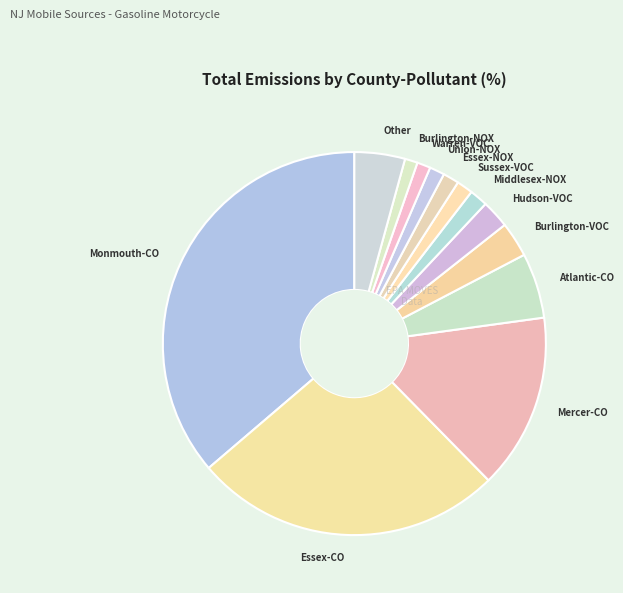

Which slice is the largest?

Monmouth-CO